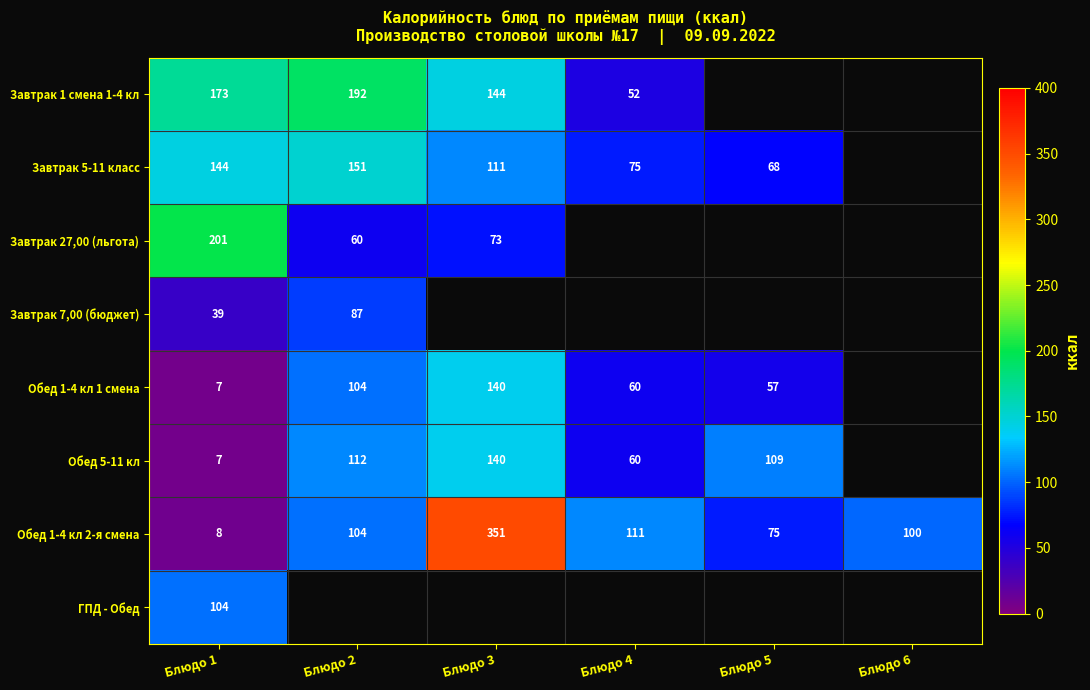

The Завтрак 5-11 класс series shows 144 at Блюдо 1. True or false?

True